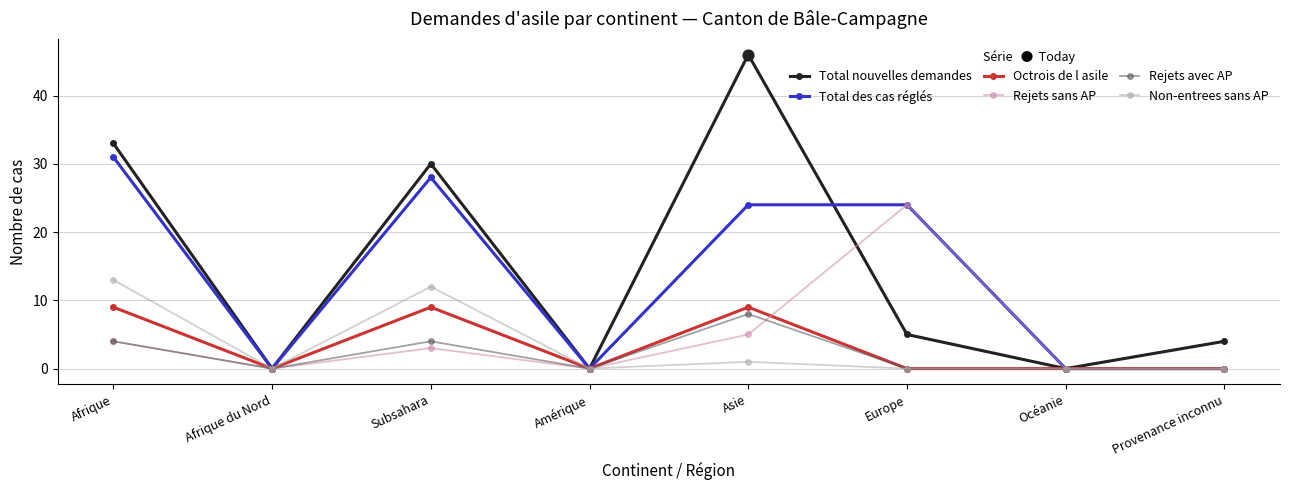

What is the total value across all series at Afrique?

94